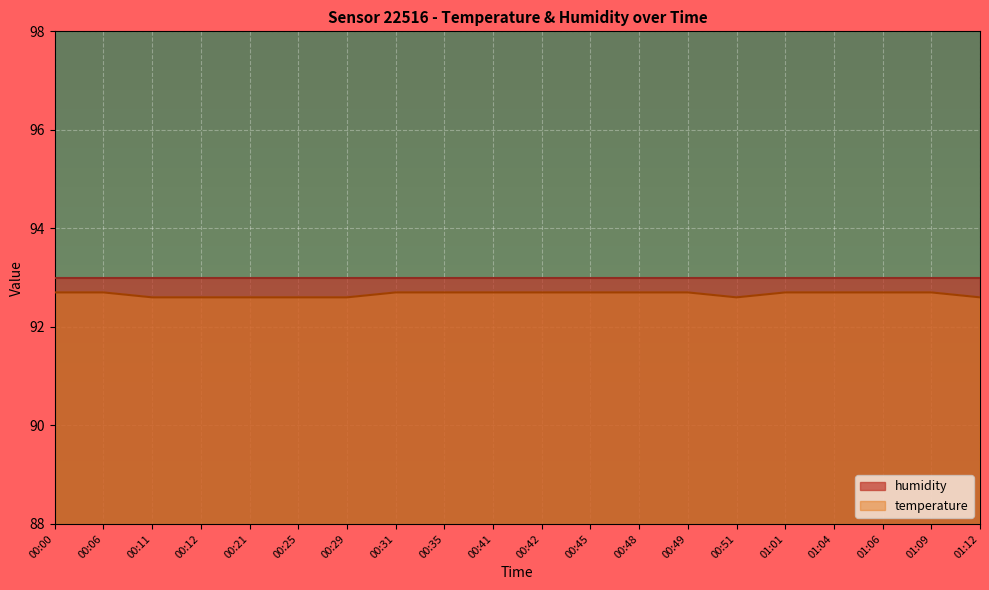

What is the average value?

92.7